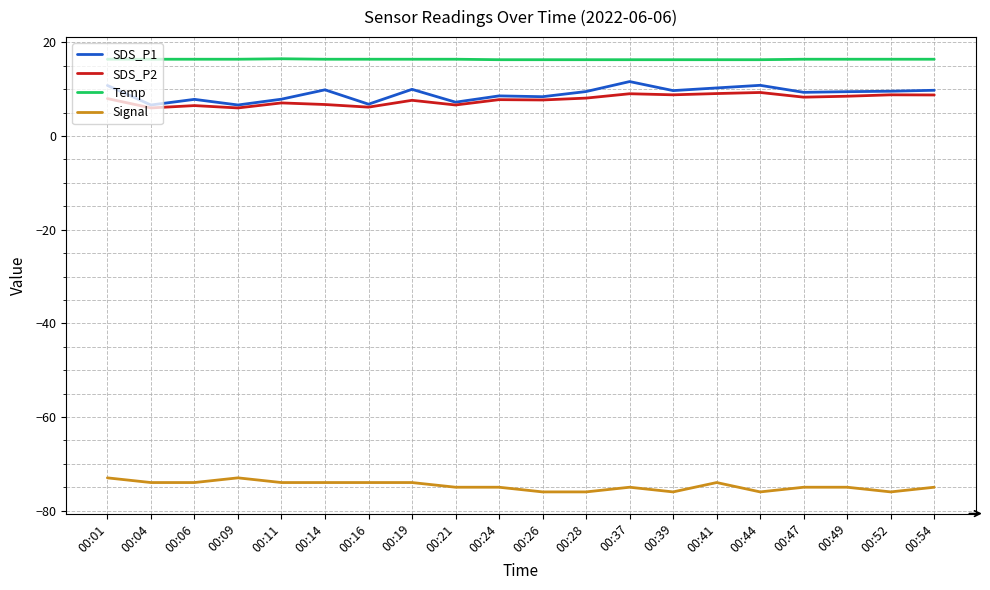

How many categories are shown in the chart?

20